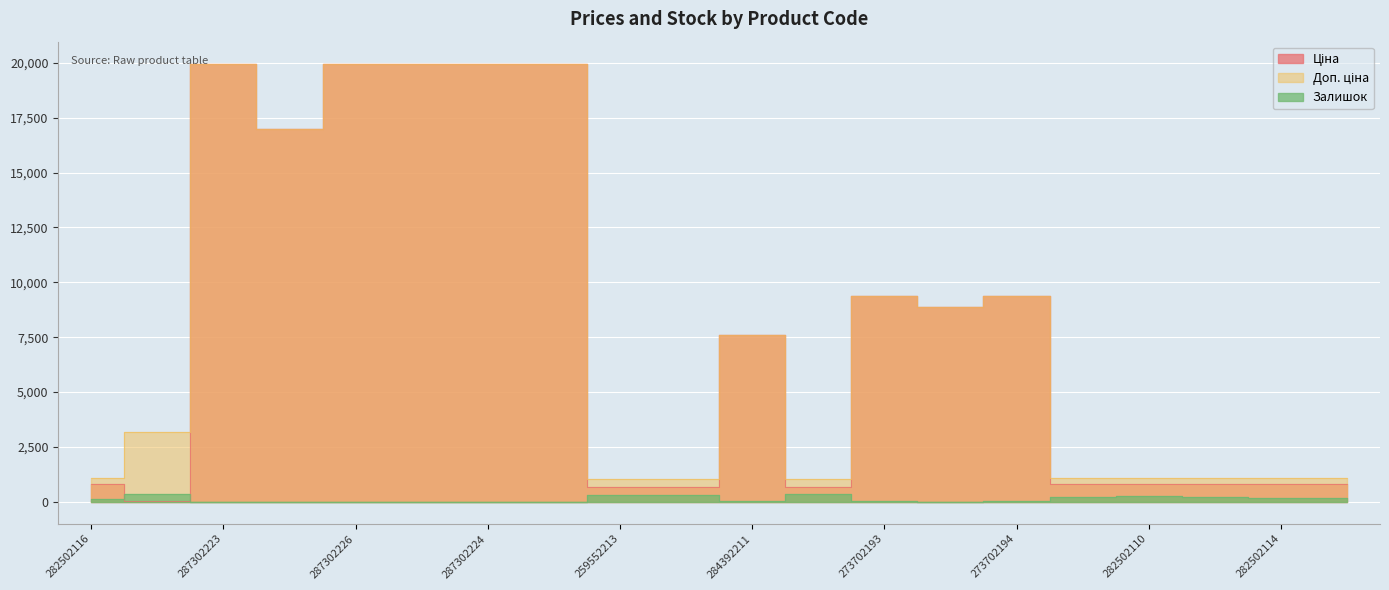

What is the difference between the Доп. ціна values at 259552212 and 273702194?

8359.3